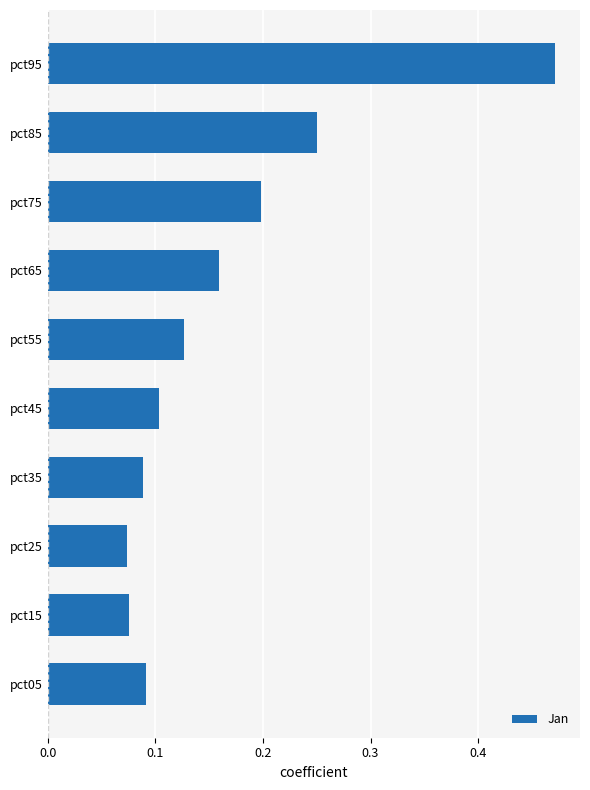

Which label corresponds to the largest value in the chart?

pct95